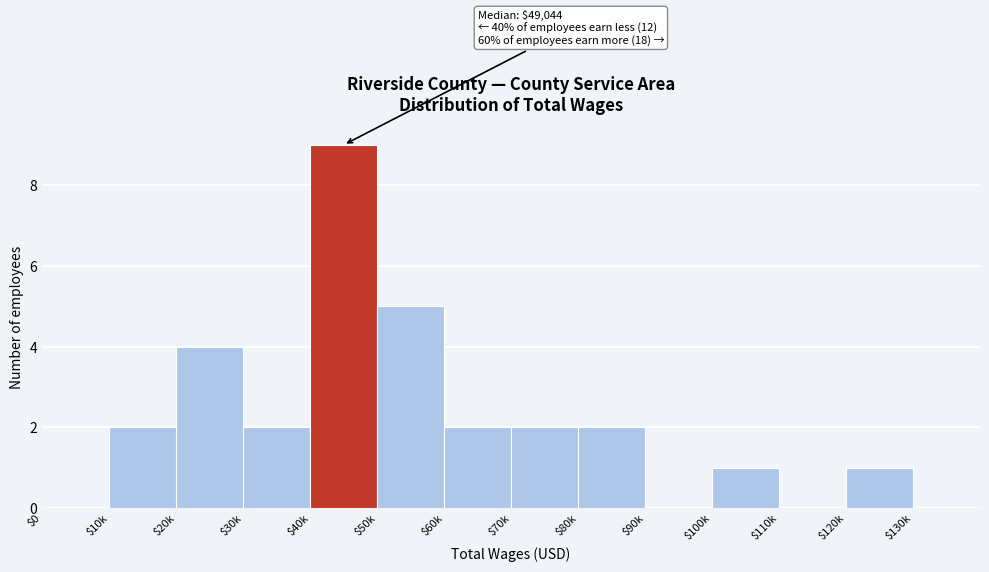

The value at $40k is 2. True or false?

False